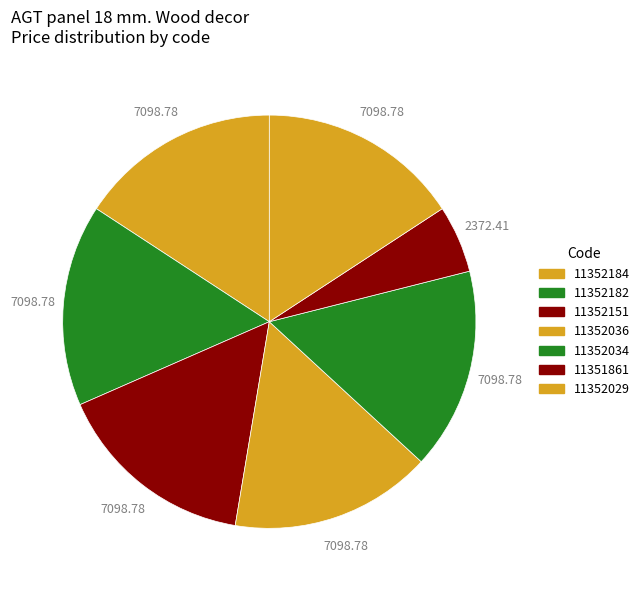

To the nearest percent, what is the difference between the largest and smallest slice percentages?

11%